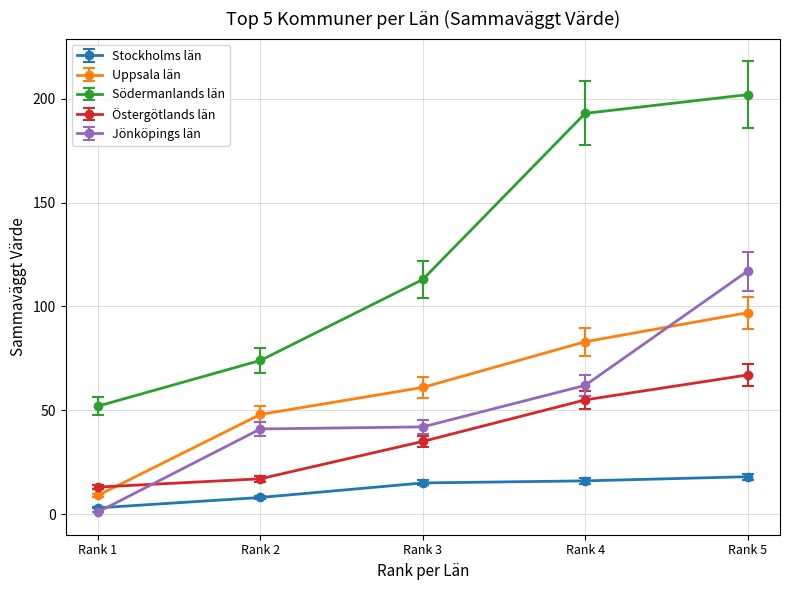

Where is Stockholms län nearest to the value 10?

Rank 2